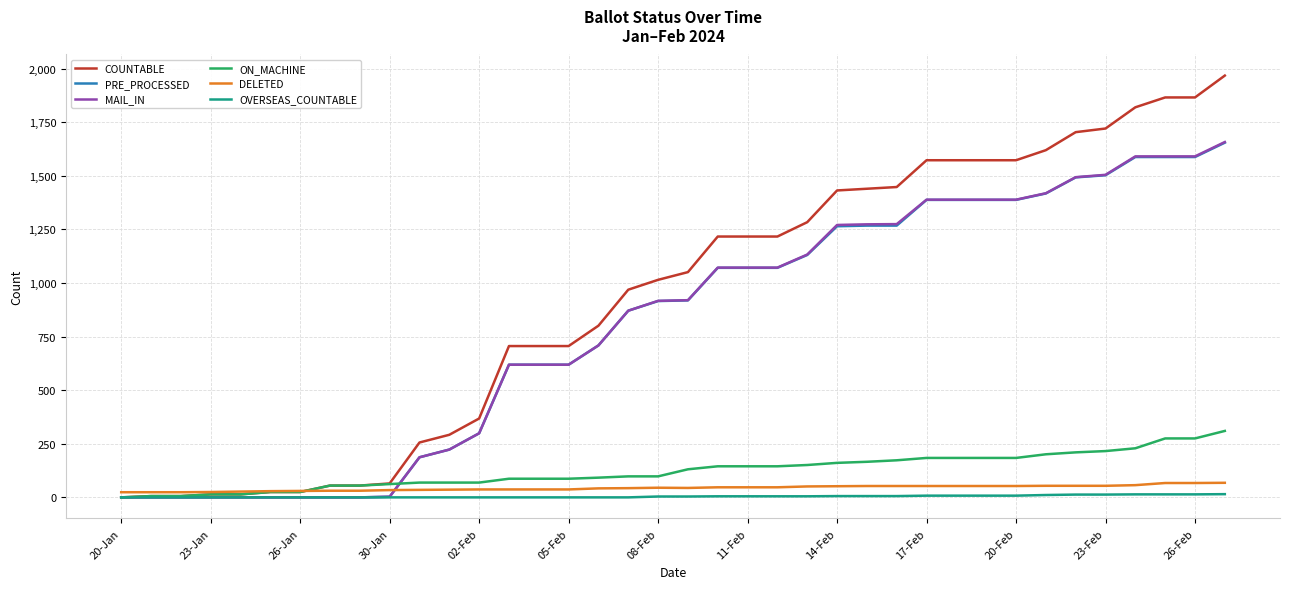

Which series has the largest total across all categories?

COUNTABLE